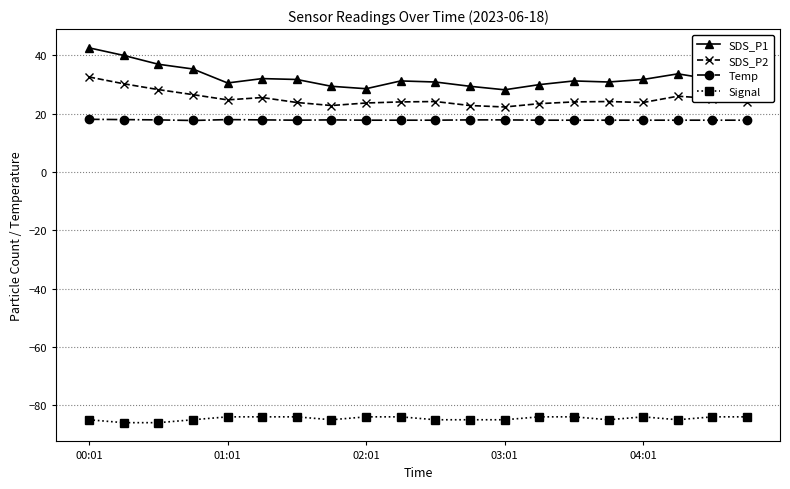

True or false: Temp and SDS_P2 cross at least once.

False